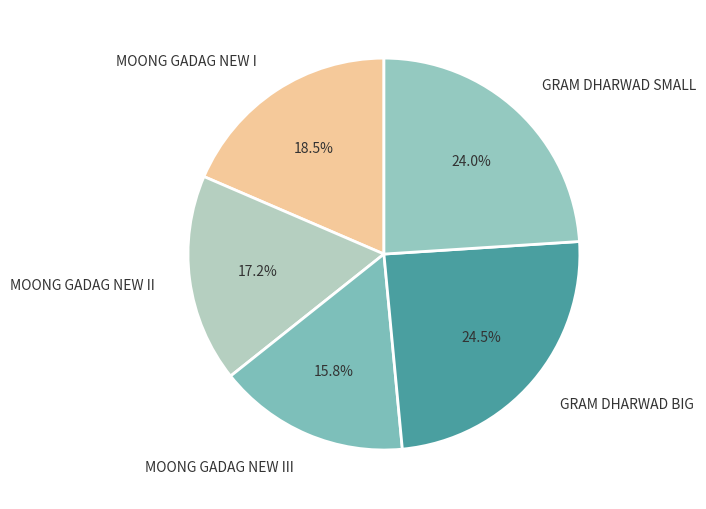

Count the number of slices in the pie.

5